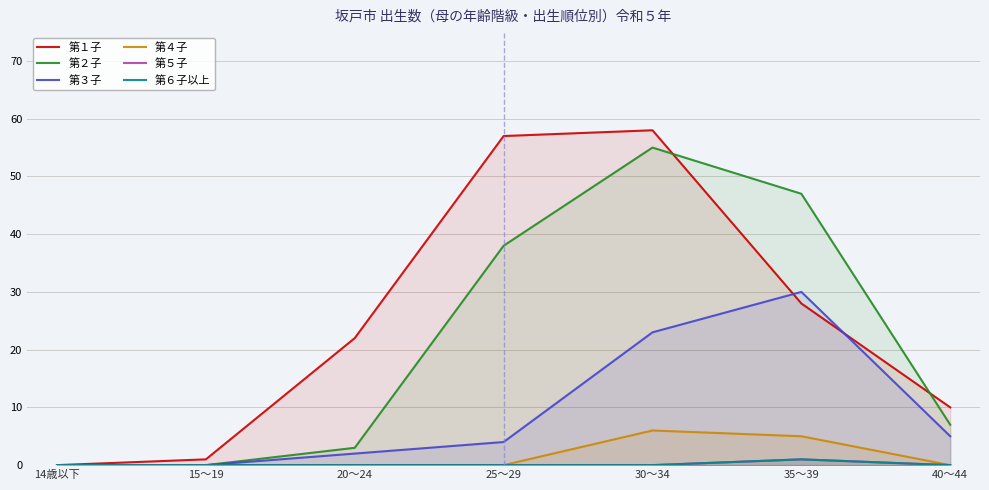

True or false: 第６子以上 and 第３子 cross at least once.

False